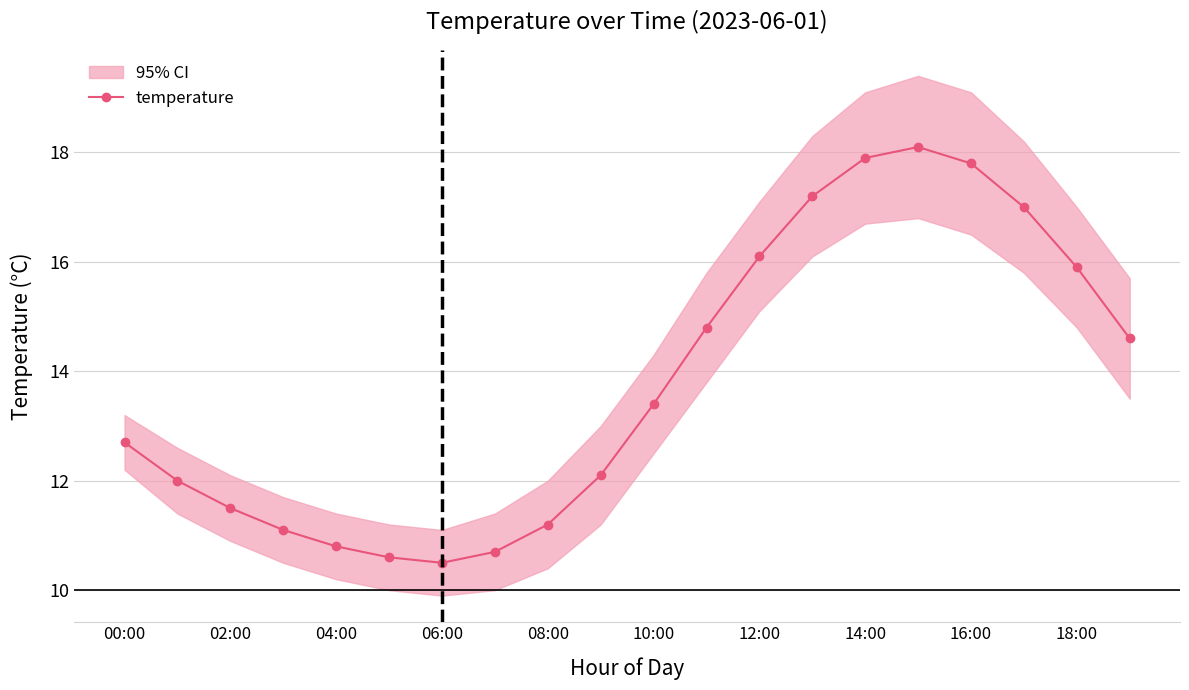

True or false: temperature has a value of 4.1 at 12:00.

False